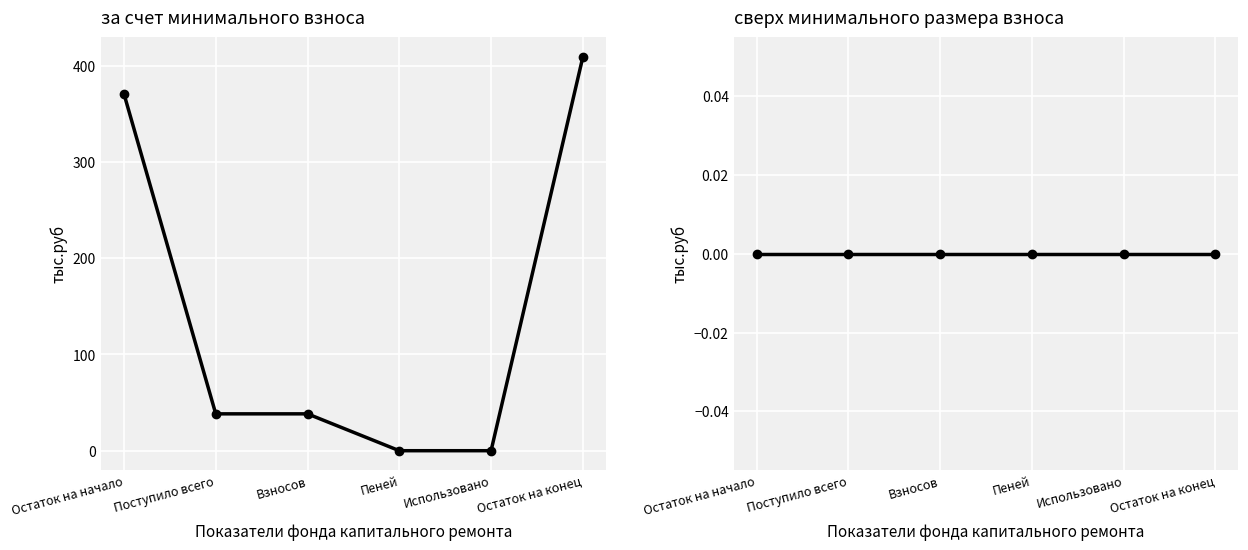

True or false: сверх минимального размера взноса and за счет минимального взноса intersect in this chart.

False